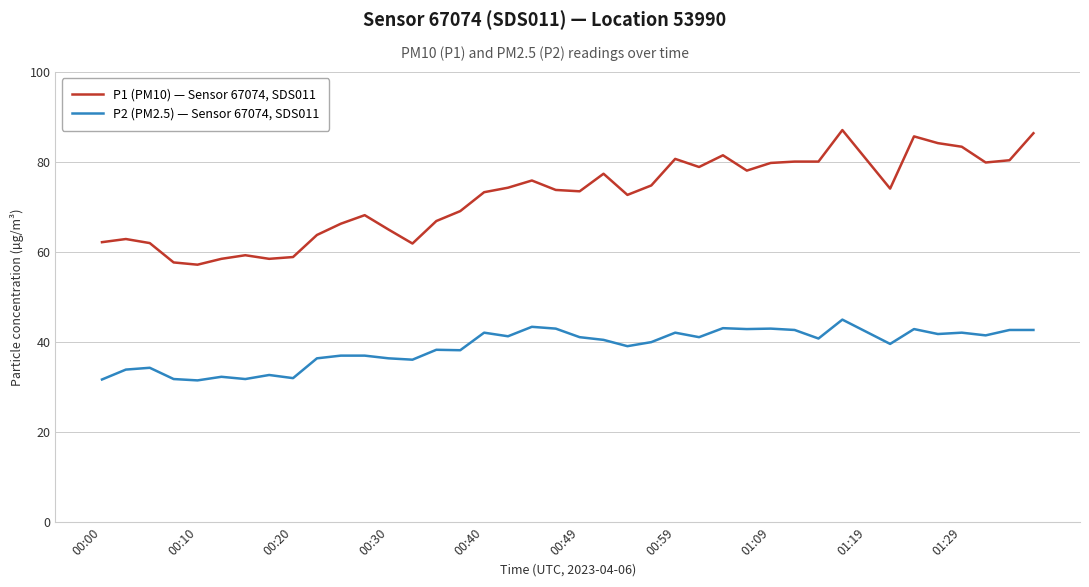

Rank the series by their maximum value, from highest to lowest.

P1 (PM10) — Sensor 67074, SDS011, P2 (PM2.5) — Sensor 67074, SDS011